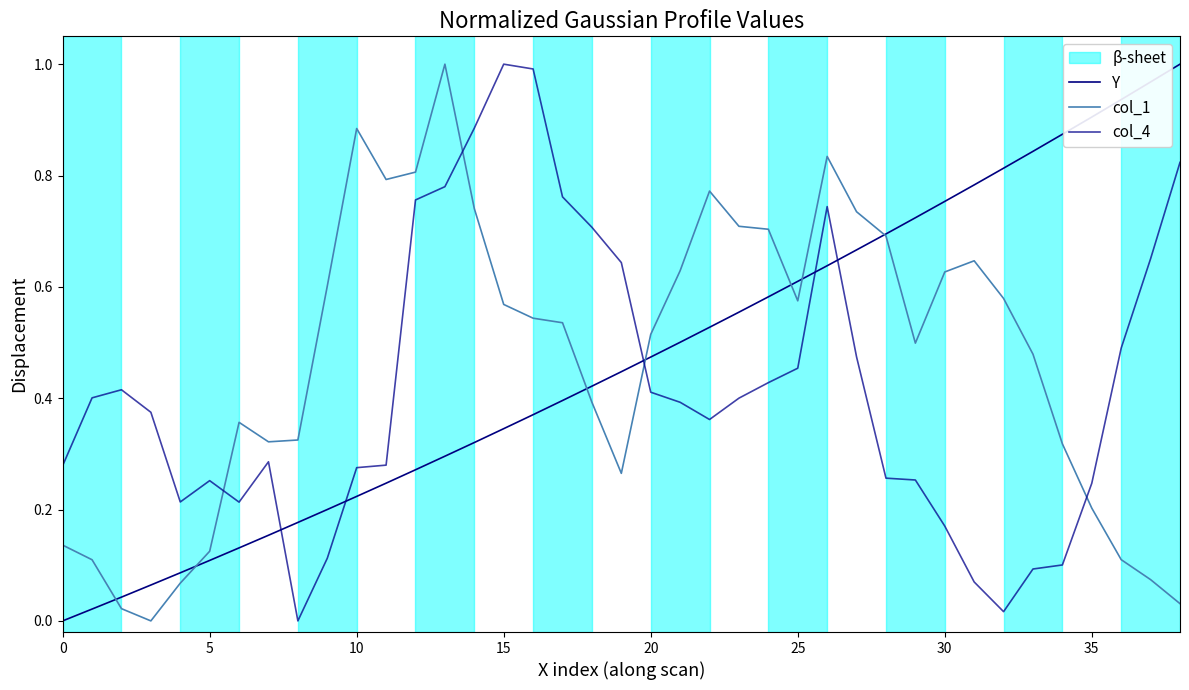

What is the sum of all col_4 values?

16.5